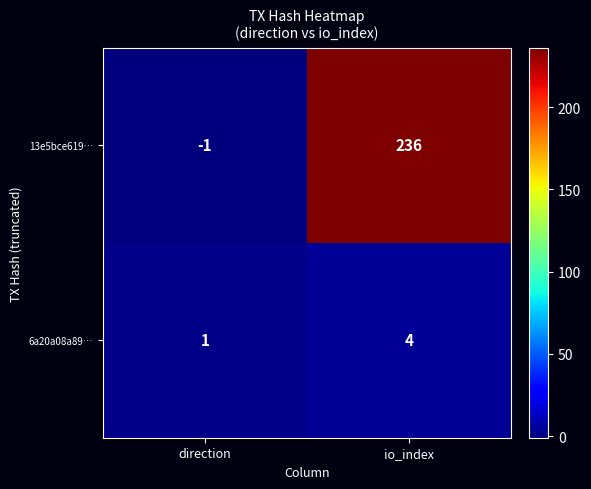

True or false: 13e5bce619… has a value of 47 at io_index.

False